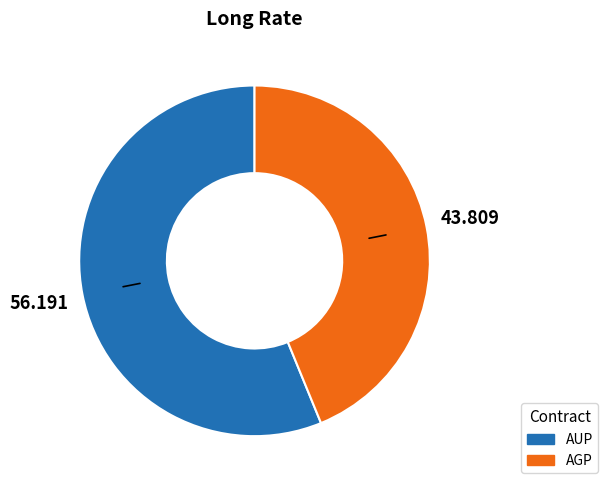

Is it true that AUP is 56% of the pie?

True